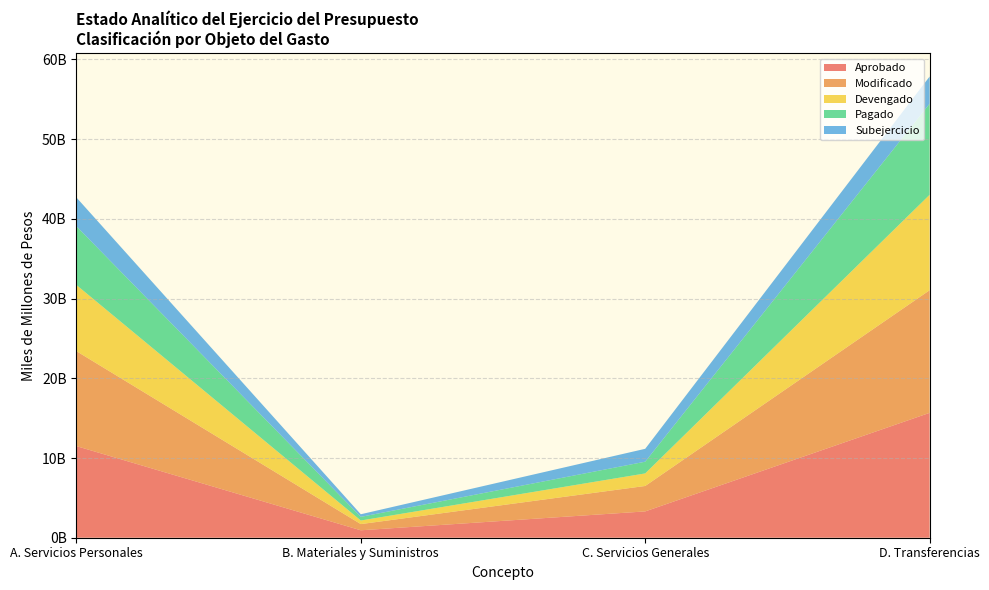

Reading left to right, transcribe all the data shown in this chart.

Aprobado: 11494823292.0	932679037.0	3301275588.0	15666092984.0
Modificado: 11915562724.3	776765882.4	3192071291.4	15385251599.9
Devengado: 8303730226.6	450130382.3	1574187079.8	11974109399.4
Pagado: 7366111566.2	458822319.2	1470504217.6	11426701018.0
Subejercicio: 3611832497.7	326635500.0	1617884211.6	3411142200.5